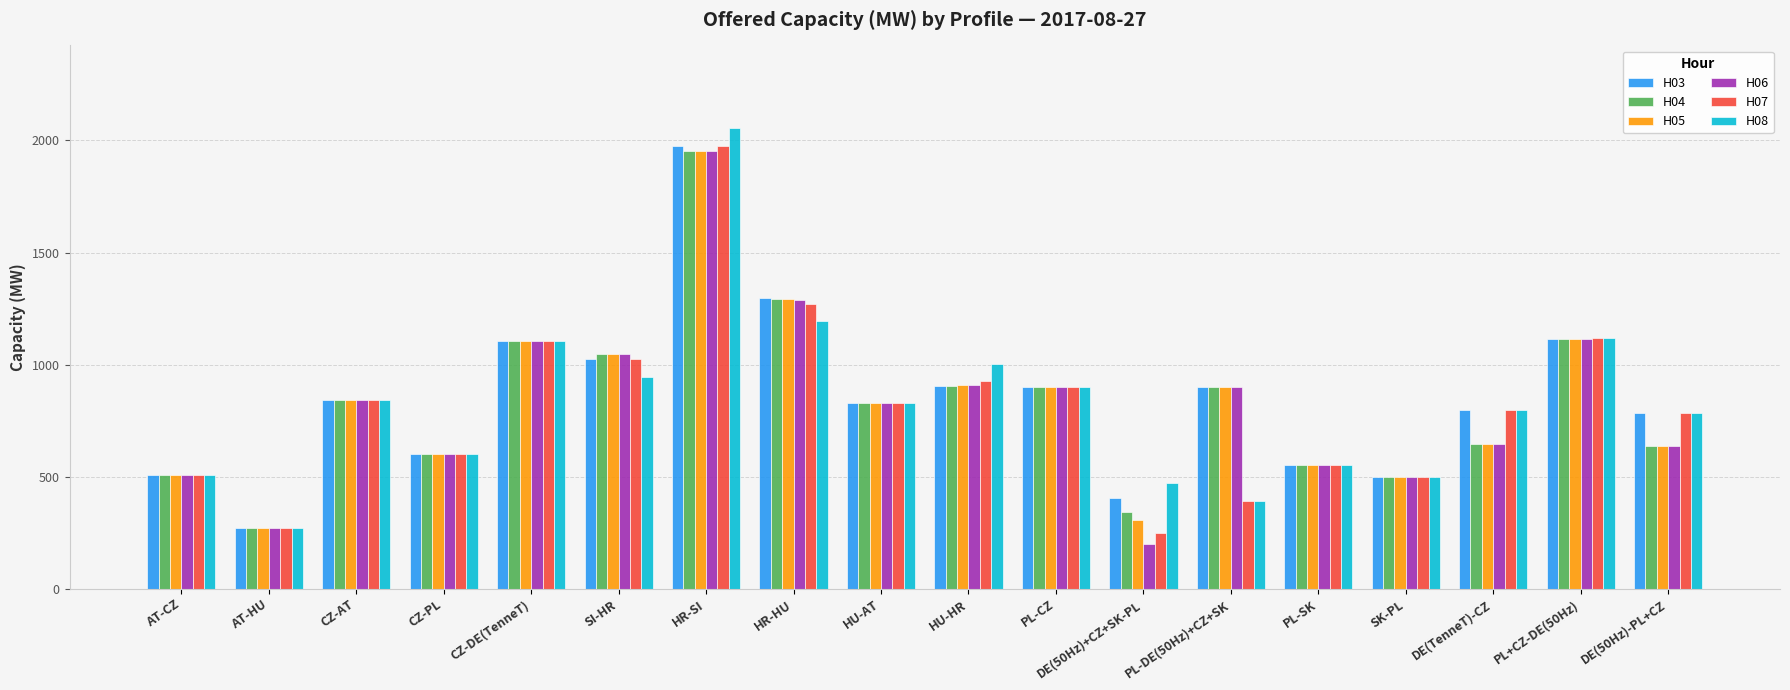

What is the difference between the highest and lowest values at SI-HR?

100